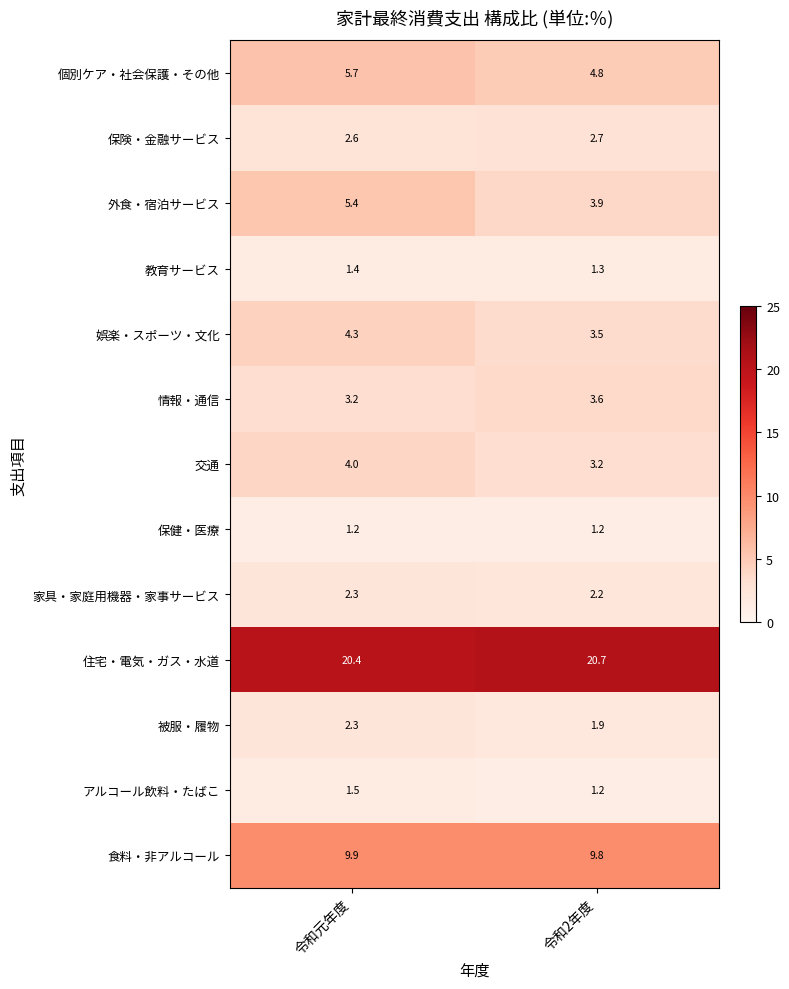

Rank the categories by 外食・宿泊サービス value from lowest to highest.

令和2年度, 令和元年度